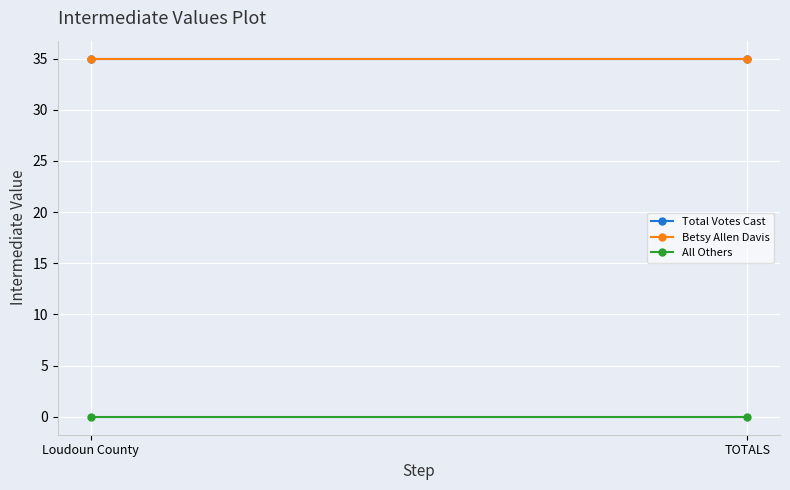

Reading left to right, list all the values displayed in this chart.

Total Votes Cast: 35	35
Betsy Allen Davis: 35	35
All Others: 0	0